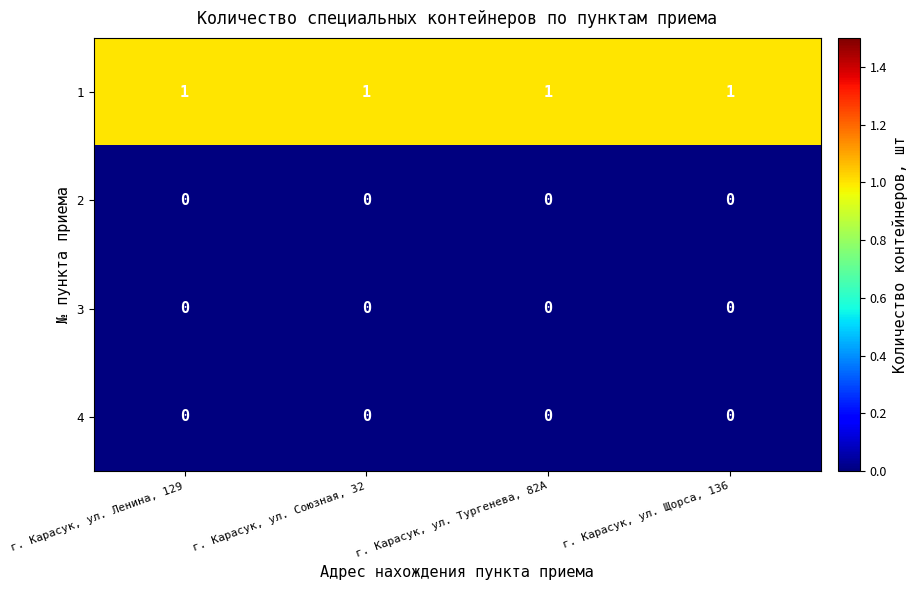

At how many categories does at least one series exceed 0?

4